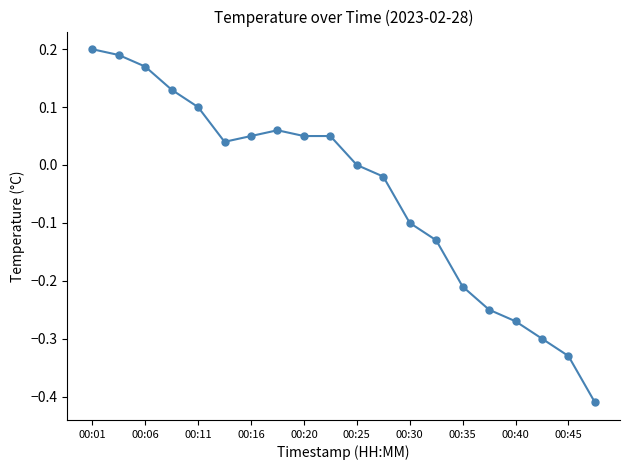

How many data points does each series have?

20